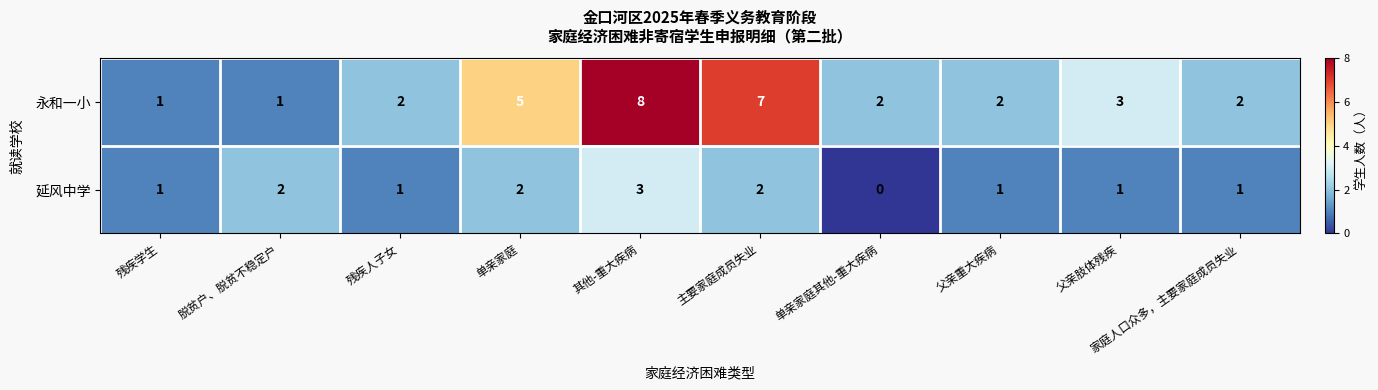

Which category has the highest value across all series?

其他-重大疾病